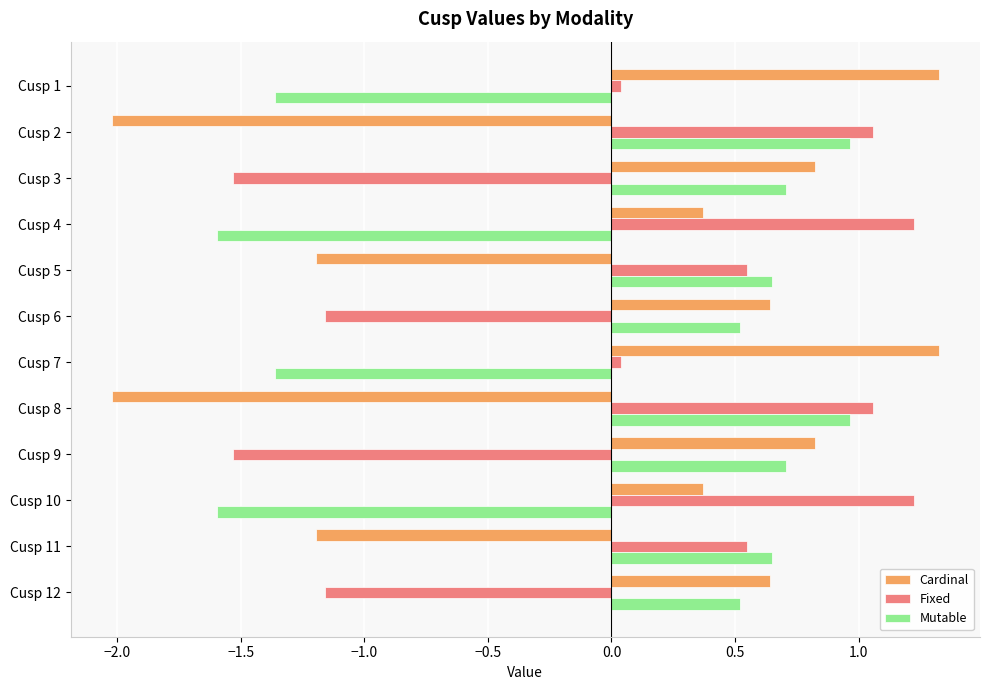

What is the difference between the second highest and minimum values in the Mutable series?

2.6